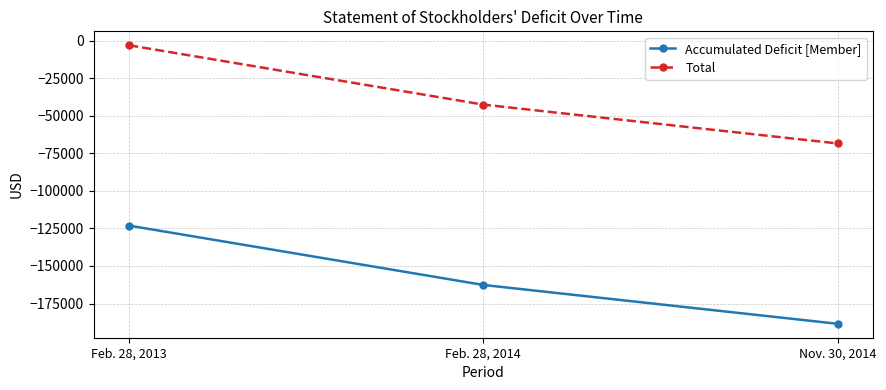

What is the value of the Total point at the 3rd from the left?

-68479